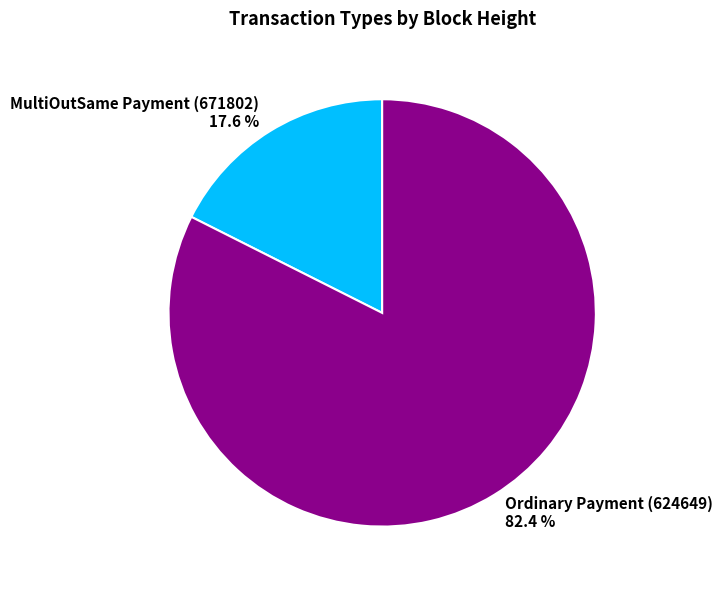

Rank the categories by value from lowest to highest.

MultiOutSame Payment (671802), Ordinary Payment (624649)